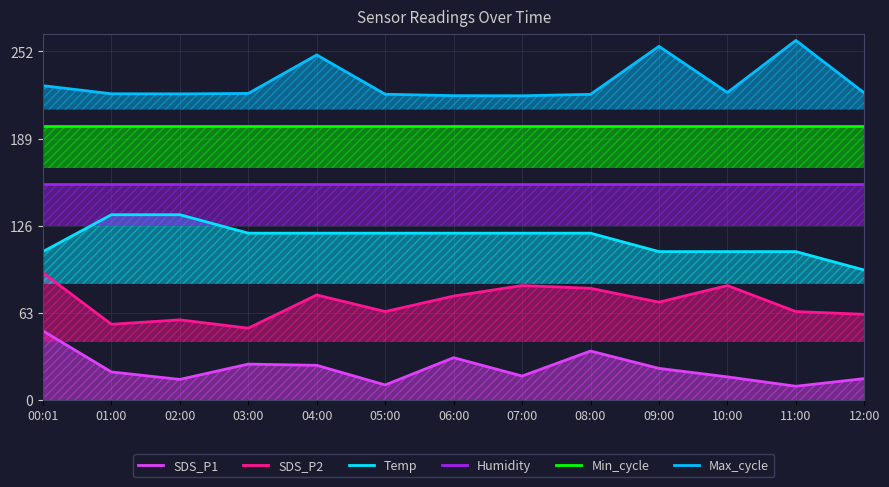

How many categories are shown in the chart?

13